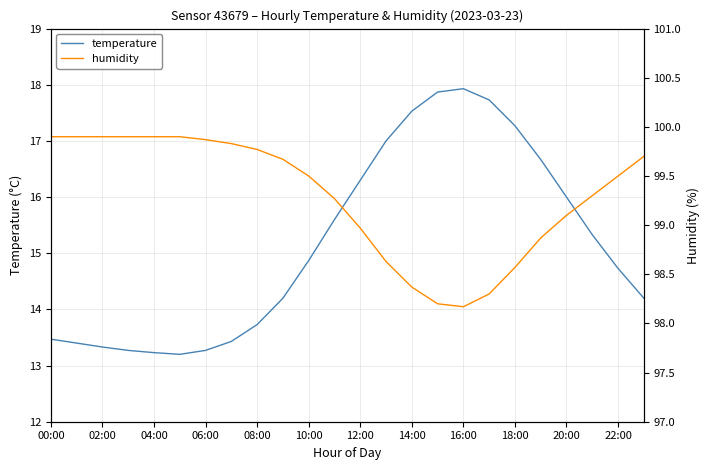

The temperature series shows 8.2 at 04:00. True or false?

False